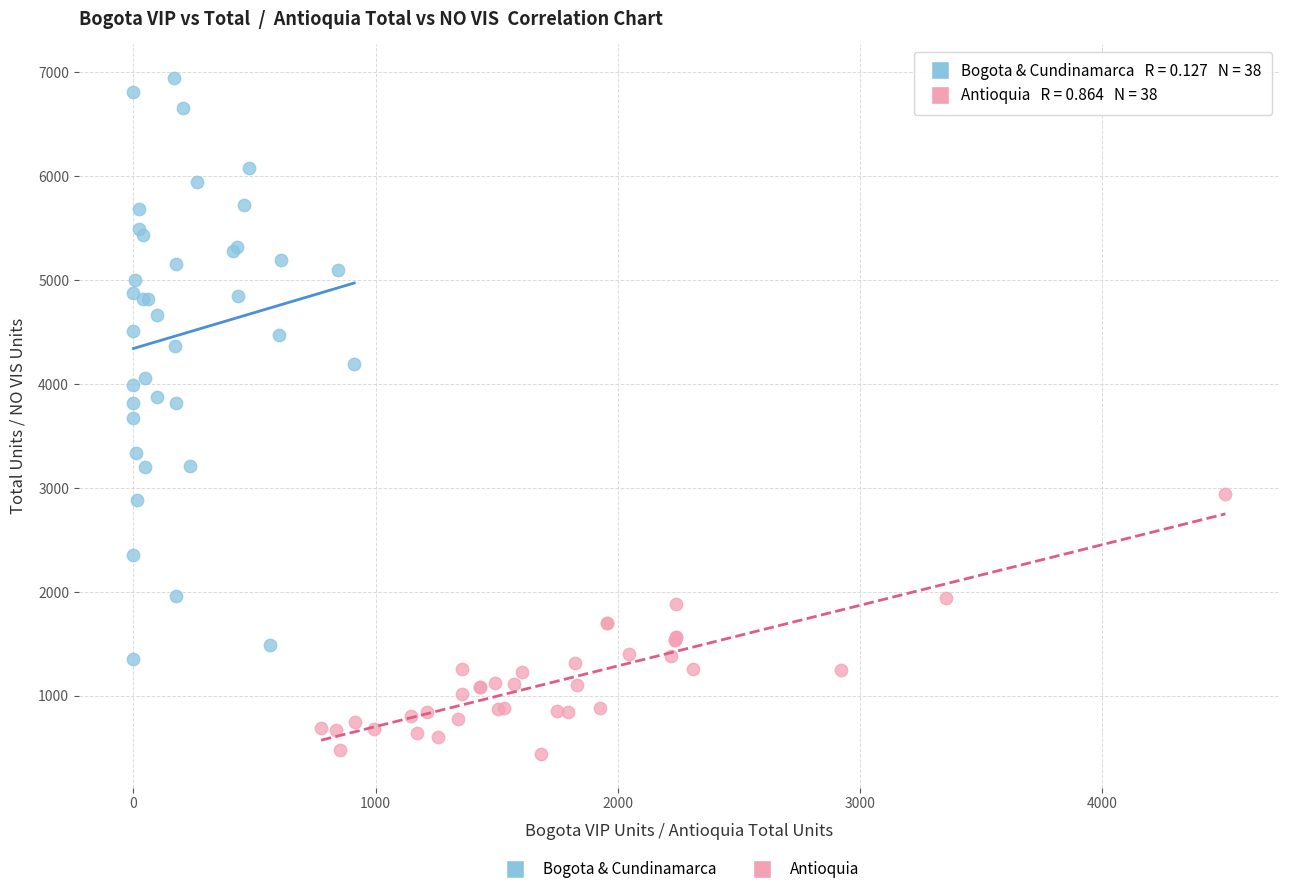

Which series has the largest Y range (max minus min)?

Bogota & Cundinamarca